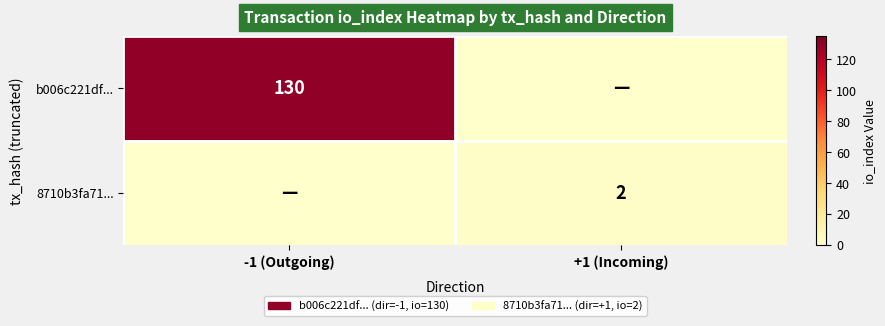

True or false: 8710b3fa71... has a value of 2 at +1 (Incoming).

True